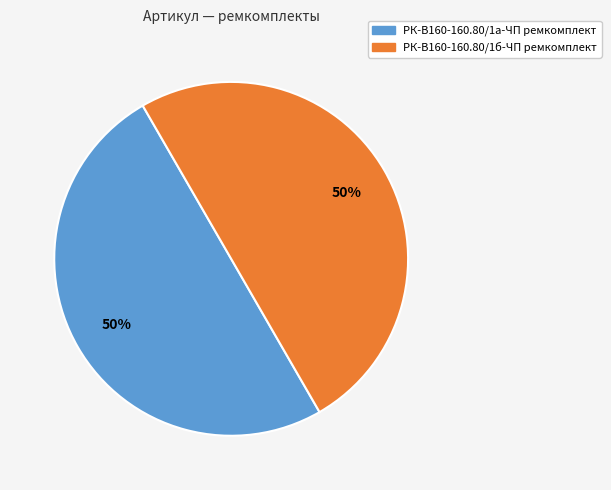

True or false: РК-В160-160.80/1б-ЧП ремкомплект accounts for 38% of the total.

False